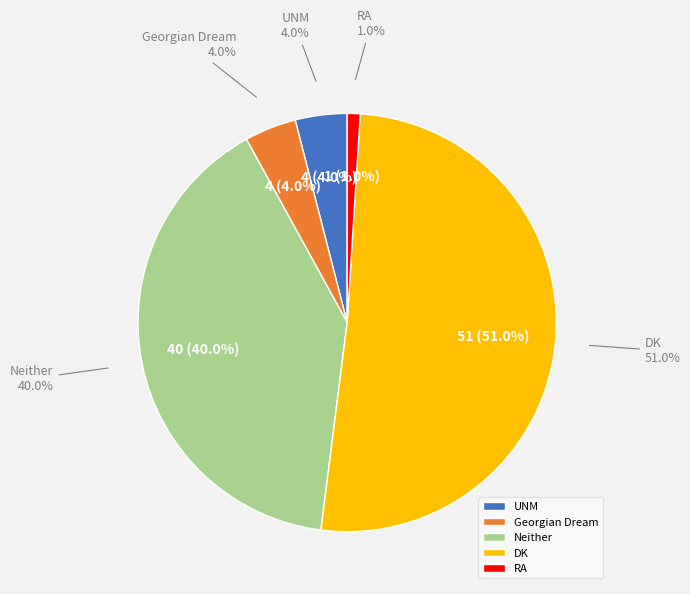

Which category accounts for the majority?

DK